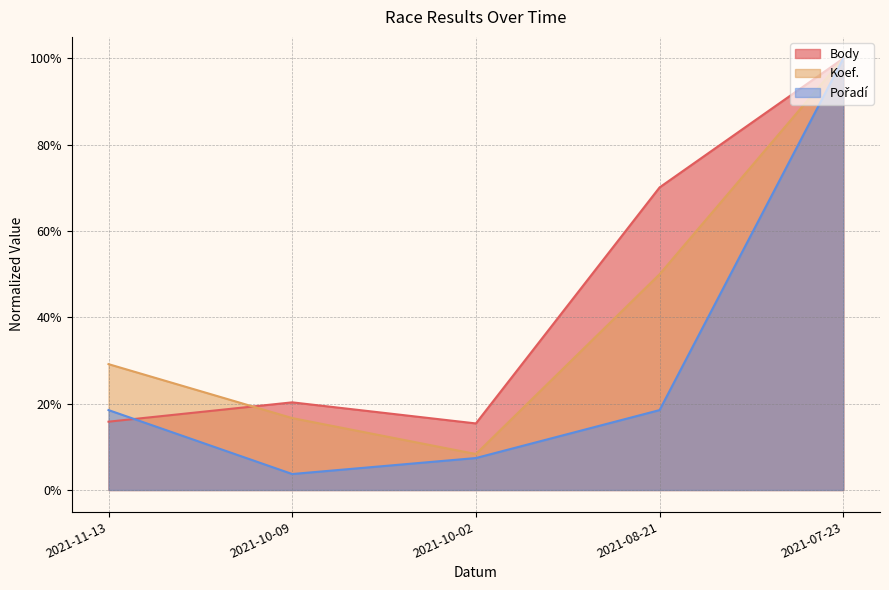

True or false: Pořadí and Koef. intersect in this chart.

False